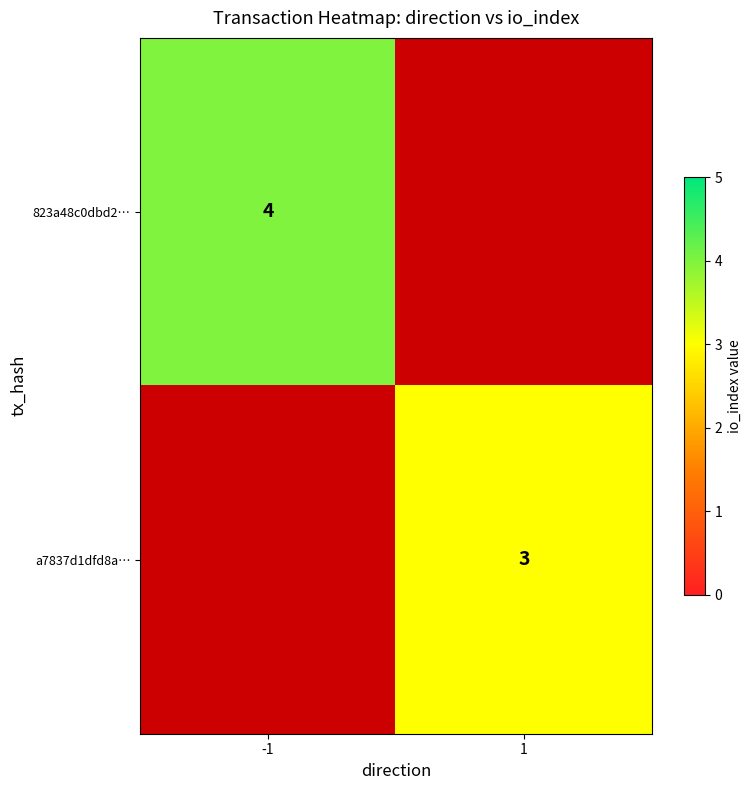

Is it true that 823a48c0dbd2… equals 4 at -1?

True